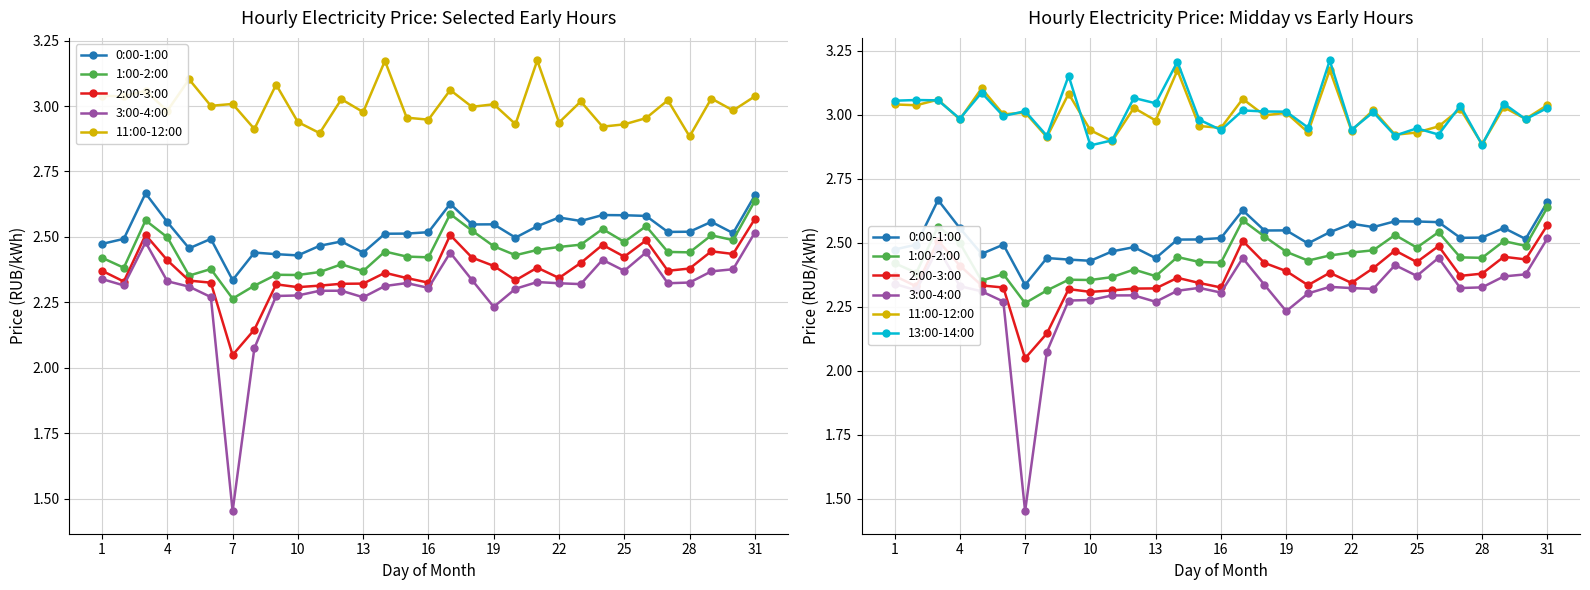

What are all the series names shown in the legend?

0:00-1:00, 1:00-2:00, 2:00-3:00, 3:00-4:00, 11:00-12:00, 13:00-14:00